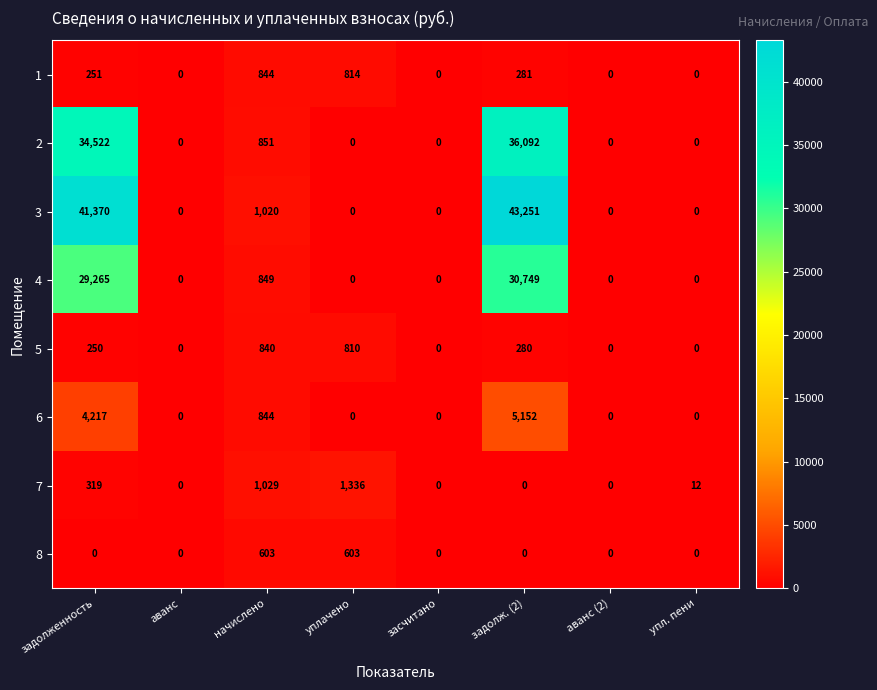

What is the sum of the 6 values at упл. пени and задолженность?

4217